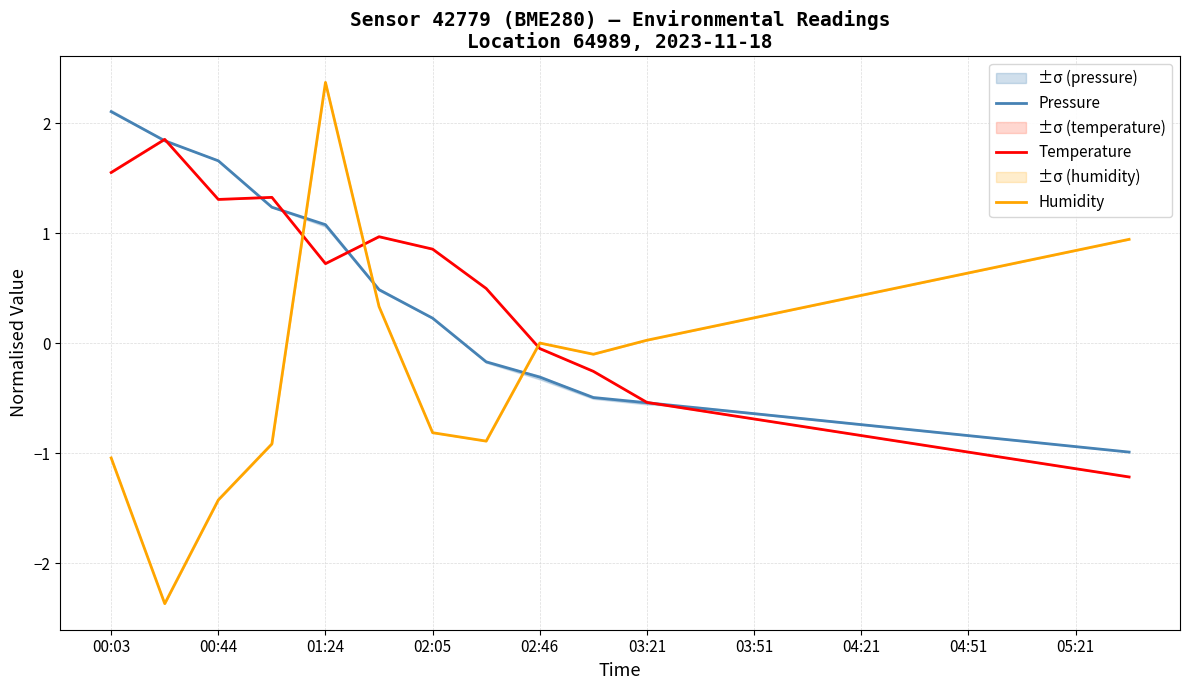

The value of Humidity at 03:51 is 0.4. True or false?

False